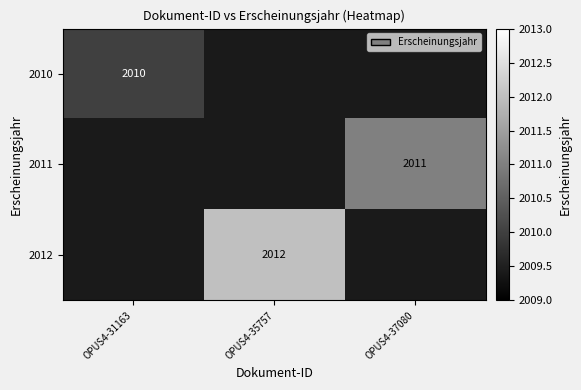

What is the greatest value displayed?

2012.0